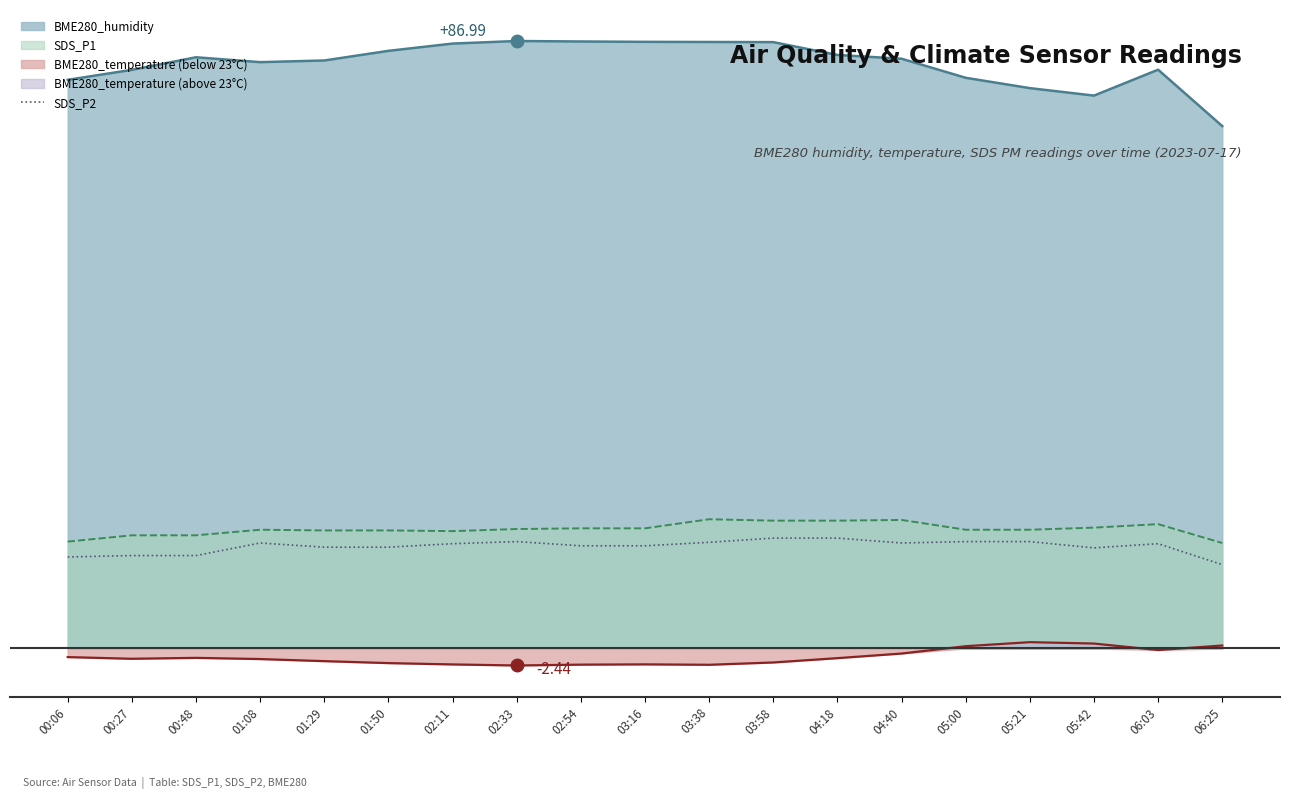

Between 00:48 and 02:54, which is larger?

02:54